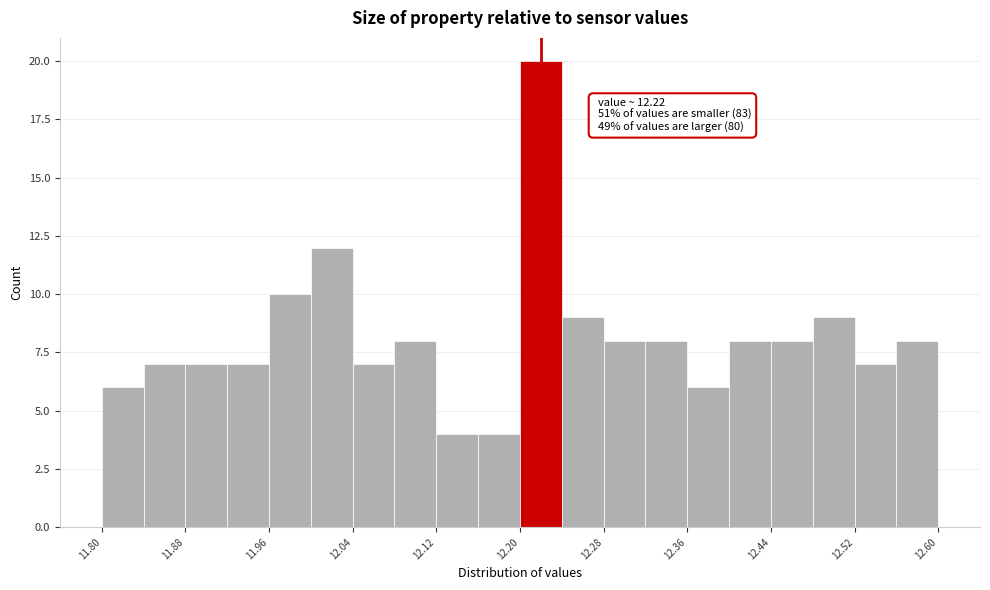

Which range on the x-axis has the tallest bar?

12.20 to 12.24